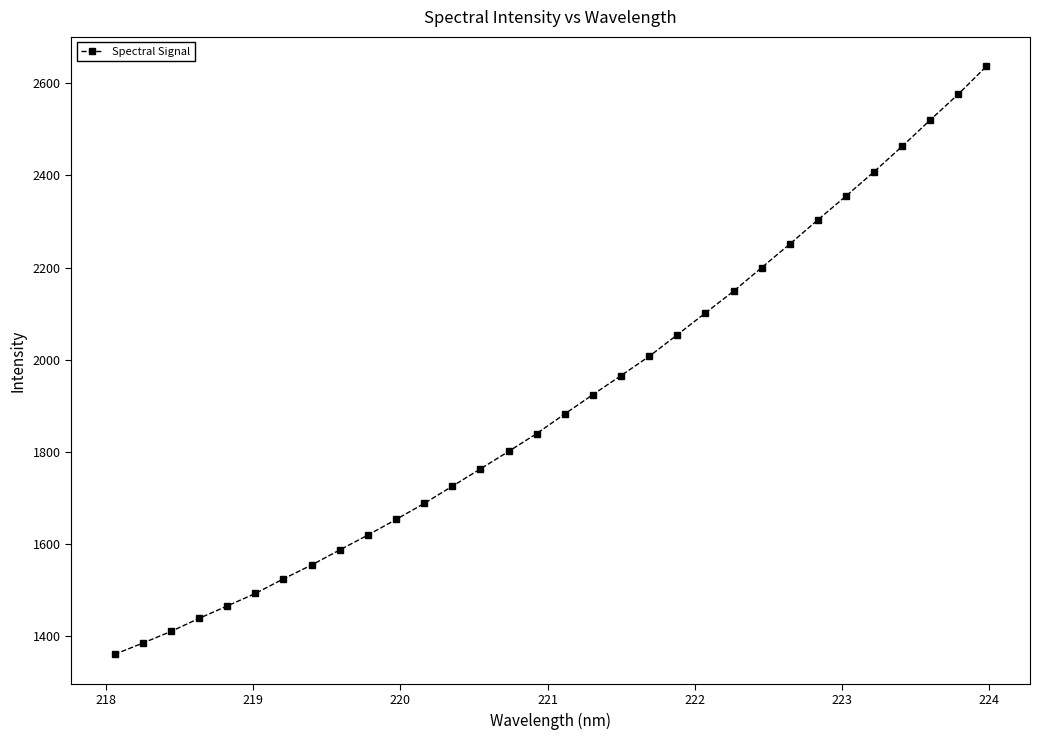

What is the sum of all values?

61103.7